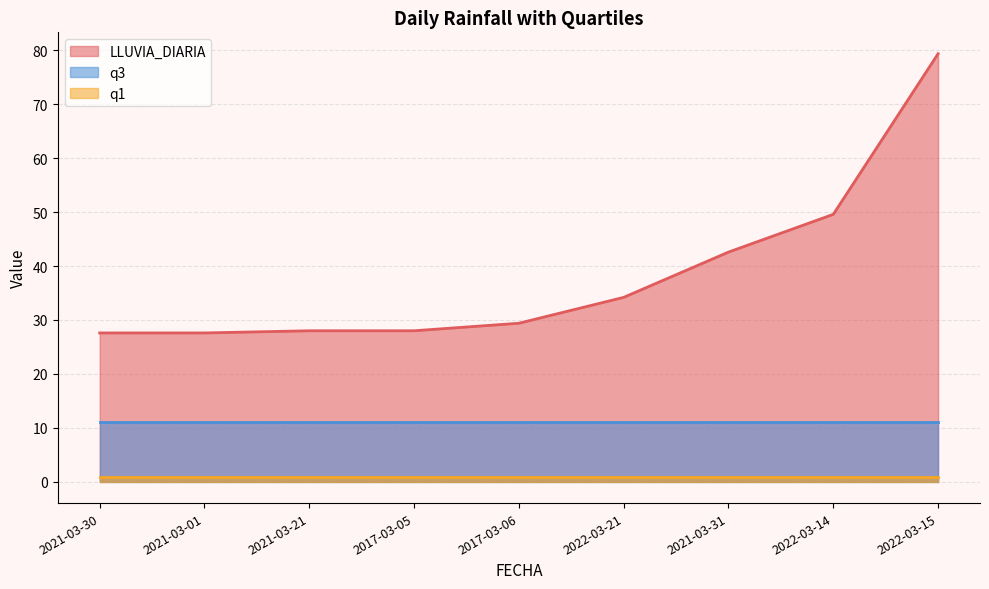

Is the value of q1 at 2017-03-06 greater than the value of q3 at 2022-03-21?

No